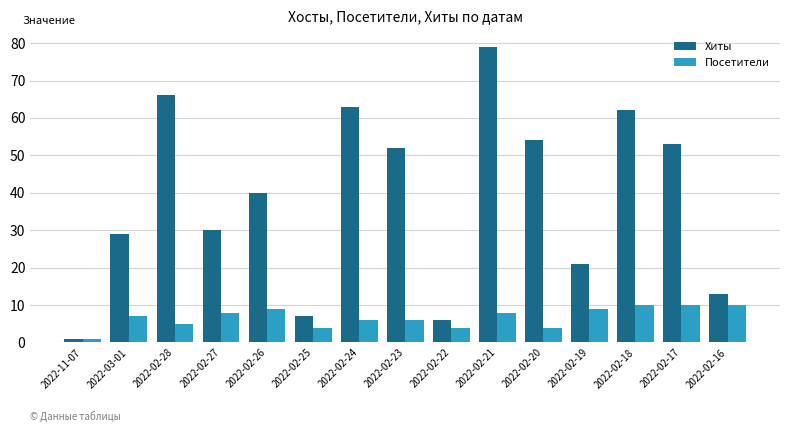

Where is Хиты nearest to the value 40?

2022-02-26